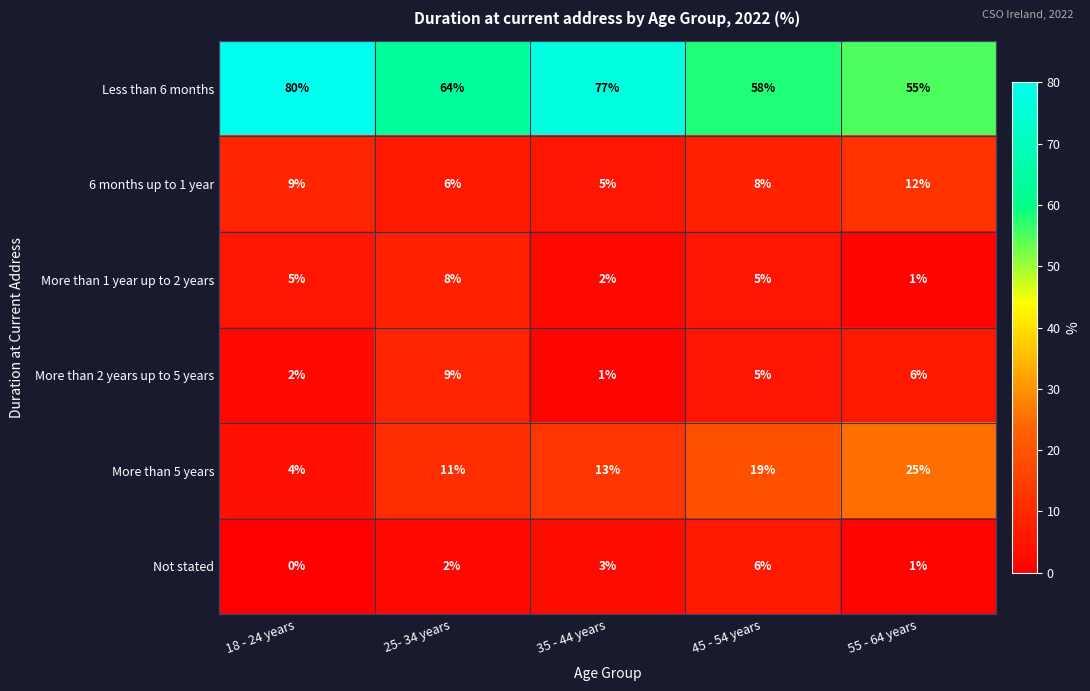

Reading left to right, list all the values displayed in this chart.

Less than 6 months: 18 - 24 years=80	25- 34 years=64	35 - 44 years=77	45 - 54 years=58	55 - 64 years=55
6 months up to 1 year: 18 - 24 years=9	25- 34 years=6	35 - 44 years=5	45 - 54 years=8	55 - 64 years=12
More than 1 year up to 2 years: 18 - 24 years=5	25- 34 years=8	35 - 44 years=2	45 - 54 years=5	55 - 64 years=1
More than 2 years up to 5 years: 18 - 24 years=2	25- 34 years=9	35 - 44 years=1	45 - 54 years=5	55 - 64 years=6
More than 5 years: 18 - 24 years=4	25- 34 years=11	35 - 44 years=13	45 - 54 years=19	55 - 64 years=25
Not stated: 18 - 24 years=0	25- 34 years=2	35 - 44 years=3	45 - 54 years=6	55 - 64 years=1